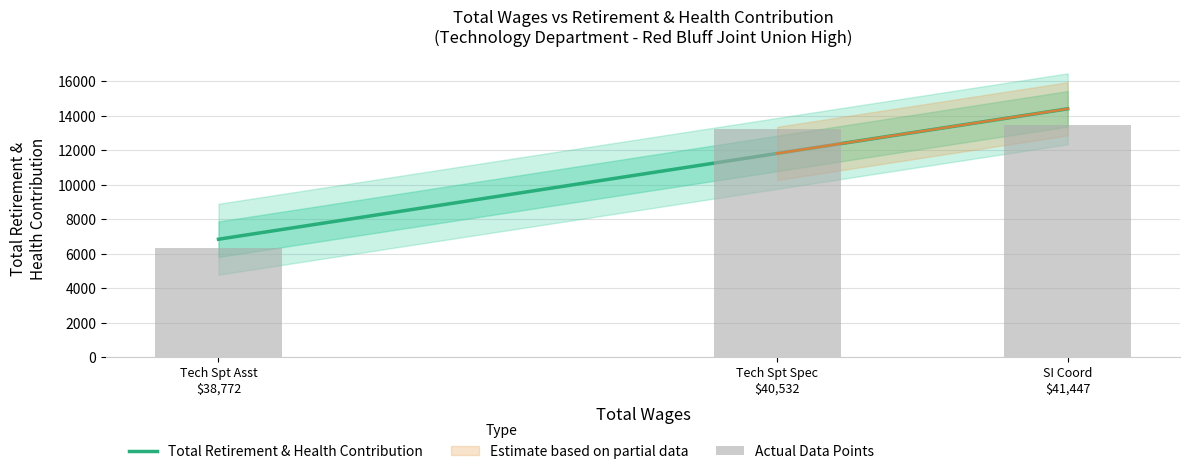

Count the number of categories in the chart.

3